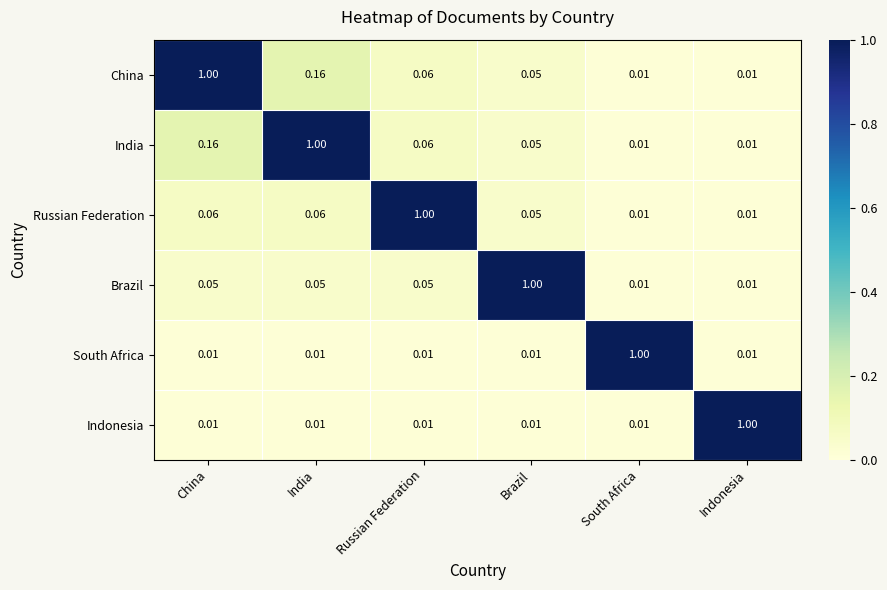

Which category has the highest value in the India series?

India